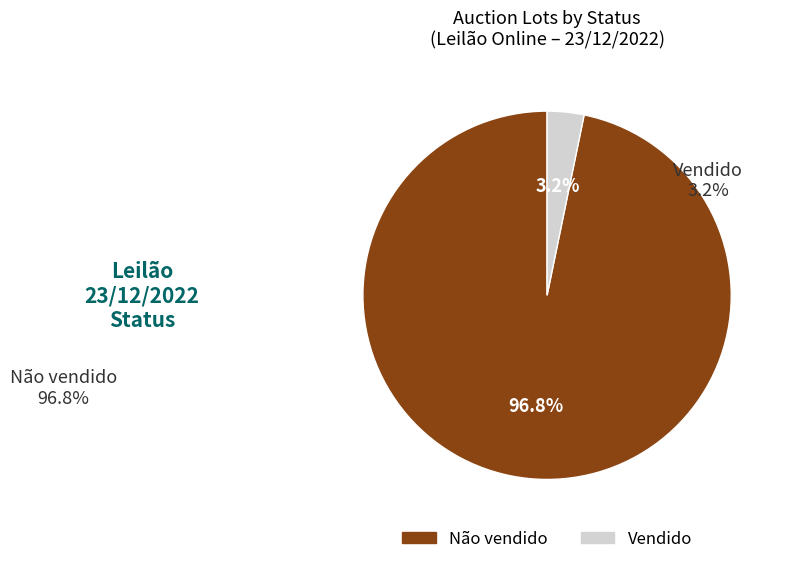

Rank the categories by value from lowest to highest.

Vendido, Não vendido